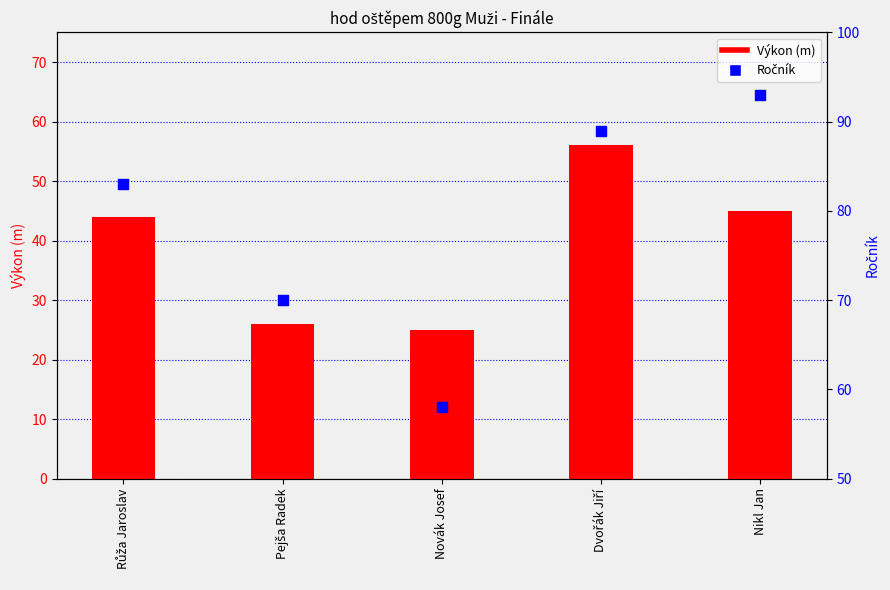

What is the total value across all series at Nikl Jan?

138.0